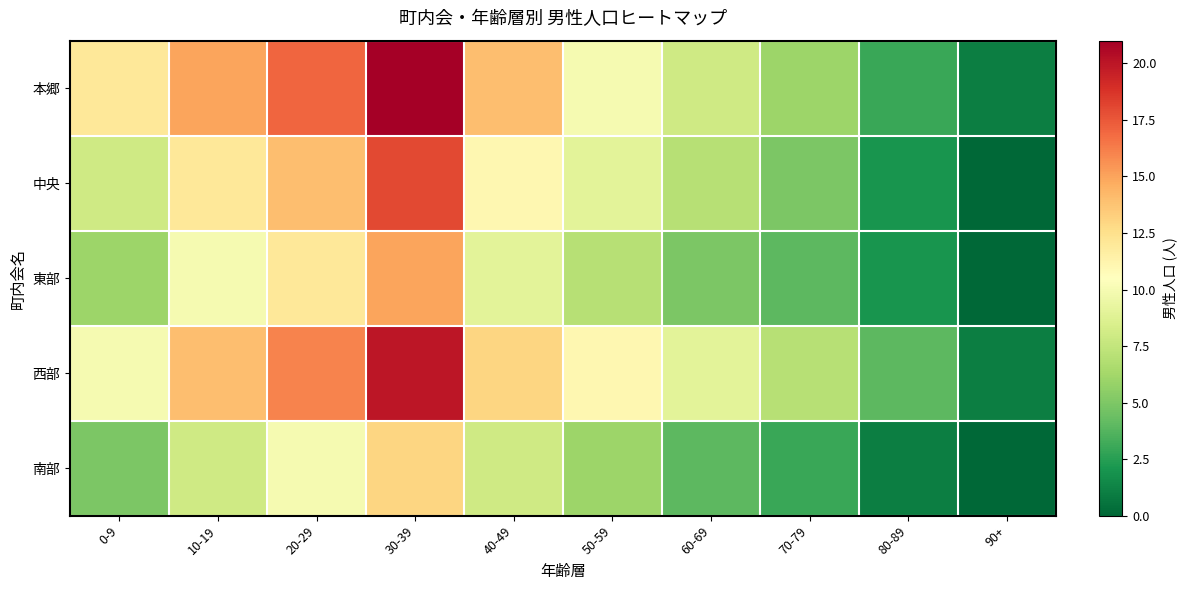

Which series has the largest range (max minus min)?

本郷